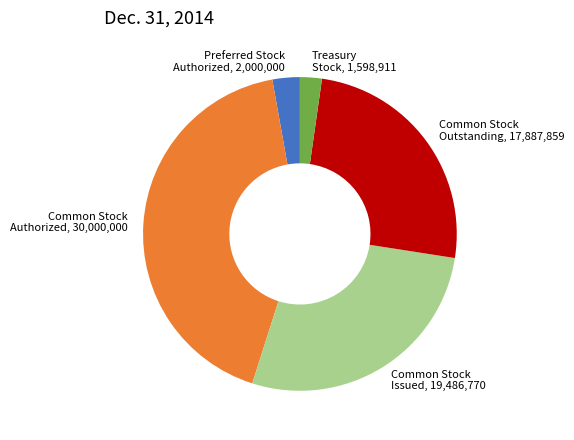

Do Treasury Stock and Common Stock Authorized together represent more than half of the pie?

No